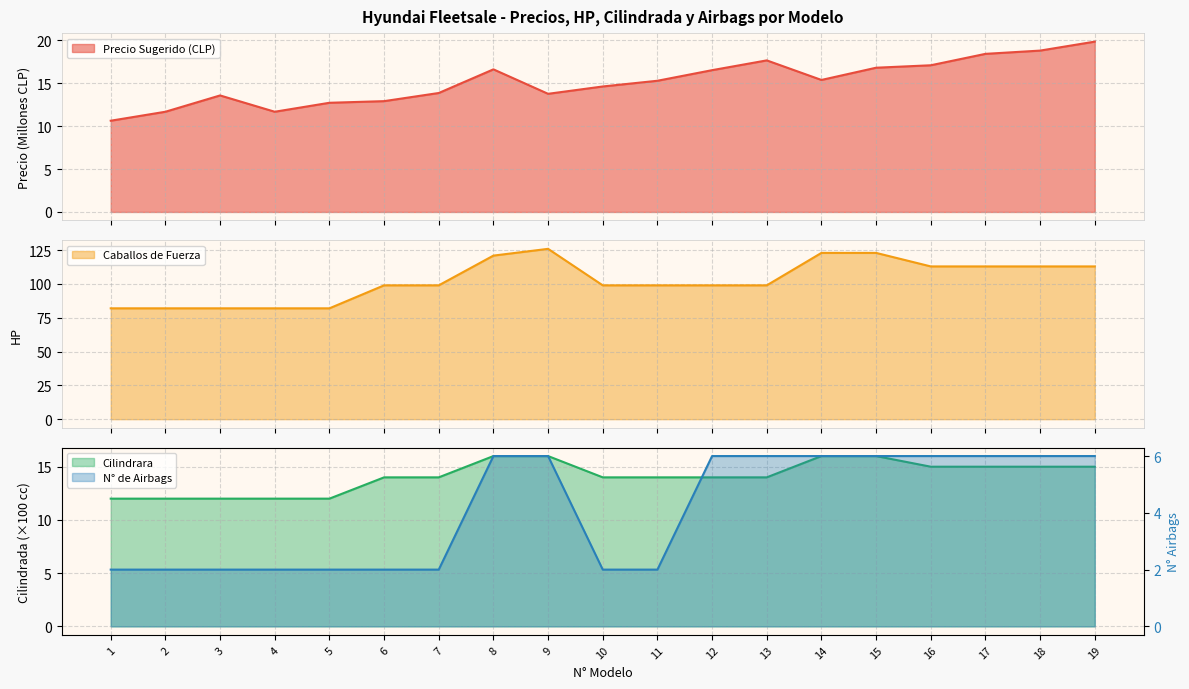

Rank the series by their maximum value, from lowest to highest.

N° de Airbags, Cilindrara, Precio Sugerido (CLP), Caballos de Fuerza